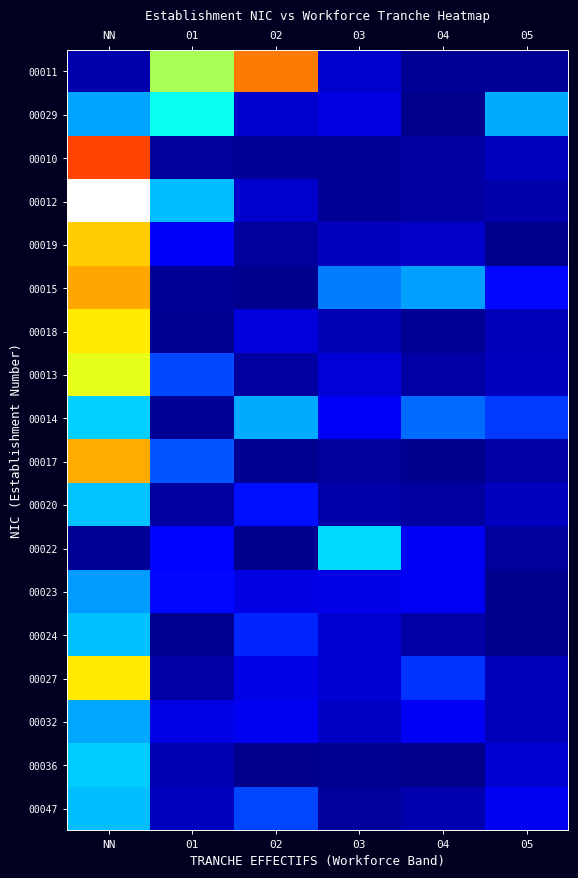

What is the spread (max minus min) of values at 03?

1.3